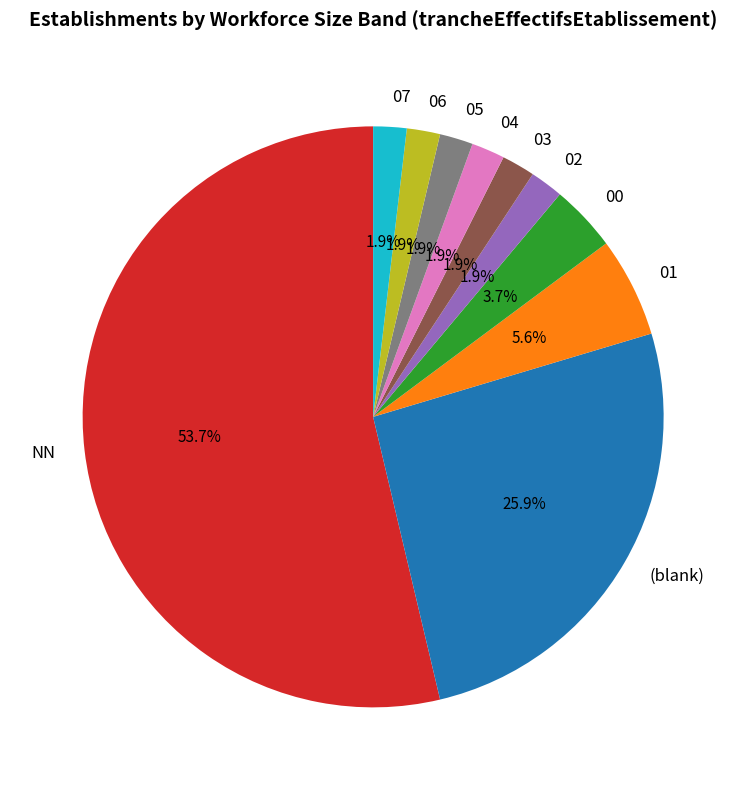

The 02 slice represents 2% of the pie. True or false?

True